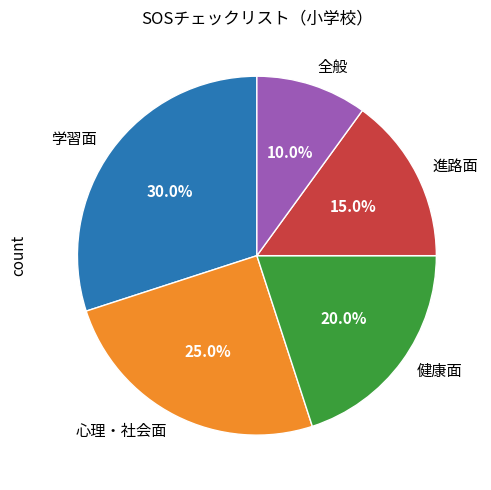

To the nearest percent, what portion does 全般 represent?

10%